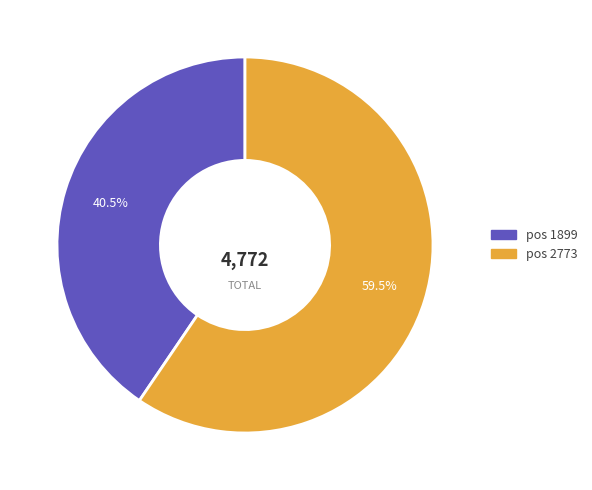

What is the smallest slice in the pie chart?

pos 1899